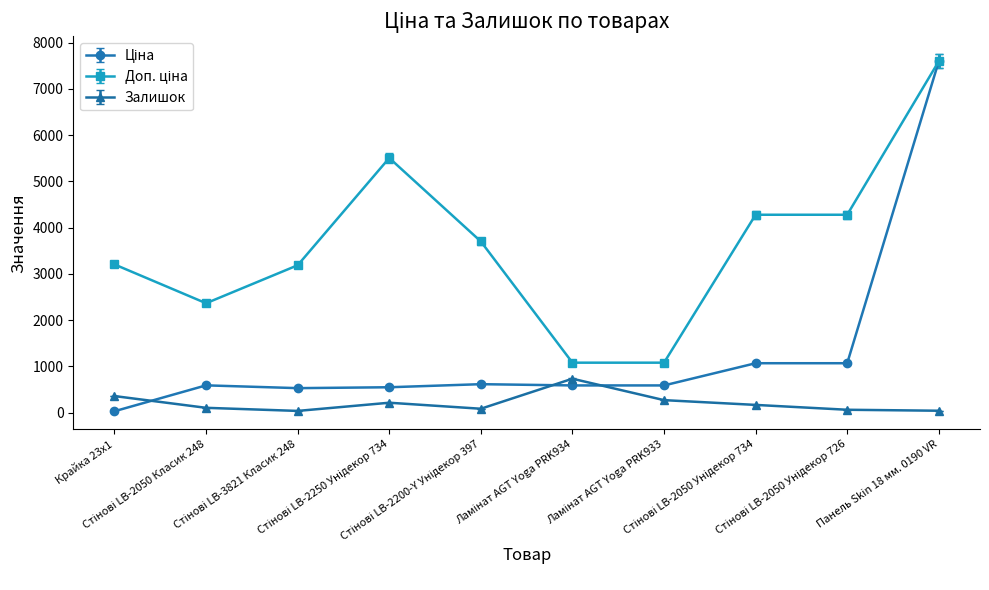

True or false: Залишок has more than 0 interior local peaks.

True